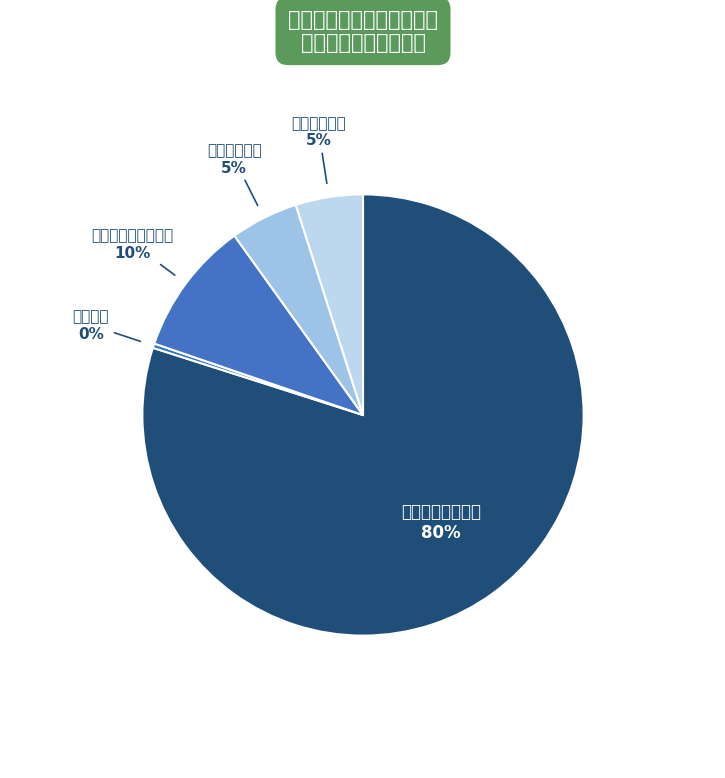

The 一般公共服务支出 slice represents 71% of the pie. True or false?

False